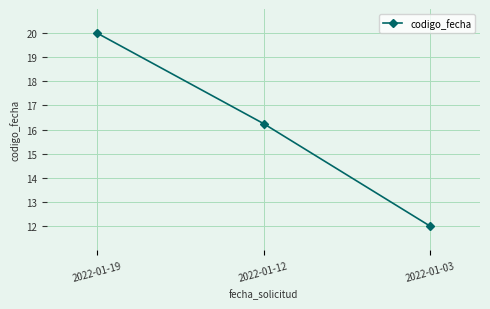

What is the minimum value shown in the chart?

12.0